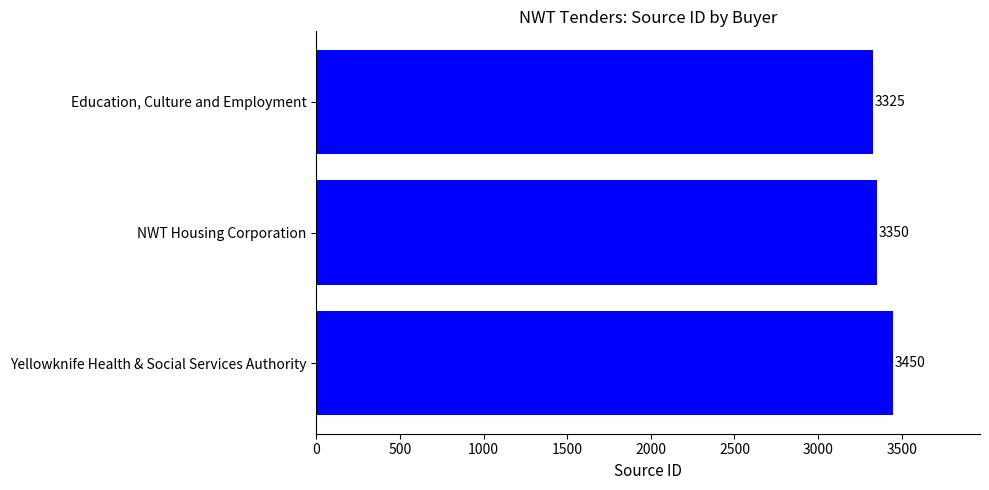

Is it true that the value at Education, Culture and Employment is 1587?

False